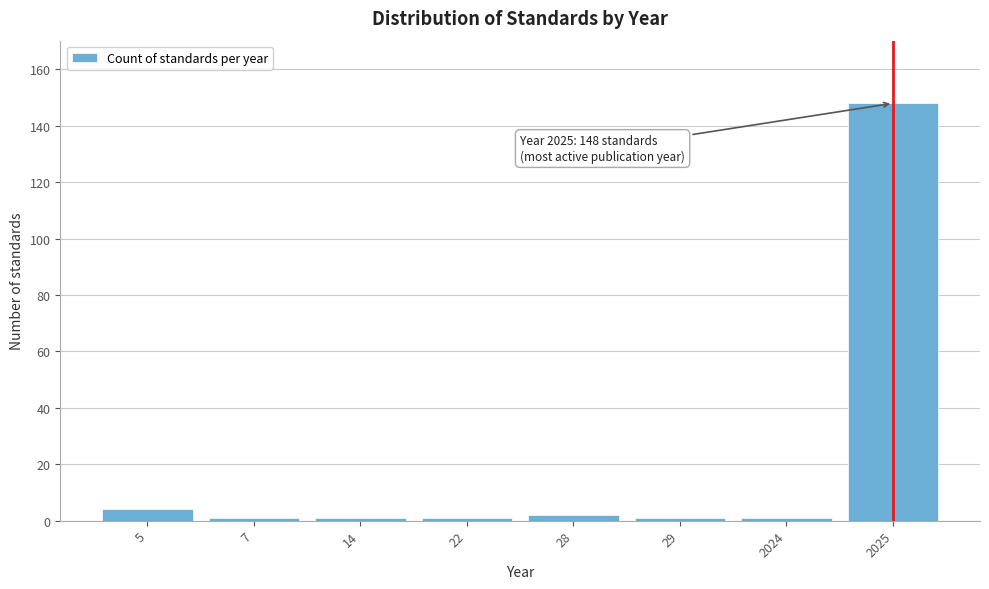

Reading right to left, what are all the values shown in this chart?

2025=148	2024=1	29=1	28=2	22=1	14=1	7=1	5=4